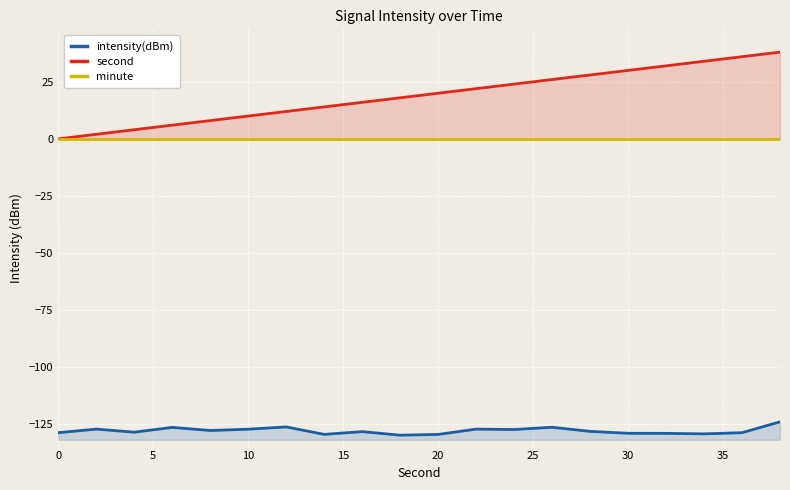

Reading right to left, what are all the values shown in this chart?

intensity(dBm): -124.0	-128.8	-129.3	-129.1	-129.0	-128.2	-126.4	-127.4	-127.2	-129.5	-129.9	-128.3	-129.5	-126.3	-127.3	-127.8	-126.5	-128.6	-127.2	-128.8
second: 38.0	36.0	34.0	32.0	30.0	28.0	26.0	24.0	22.0	20.0	18.0	16.0	14.0	12.0	10.0	8.0	6.0	4.0	2.0	0.0
minute: 0.0	0.0	0.0	0.0	0.0	0.0	0.0	0.0	0.0	0.0	0.0	0.0	0.0	0.0	0.0	0.0	0.0	0.0	0.0	0.0